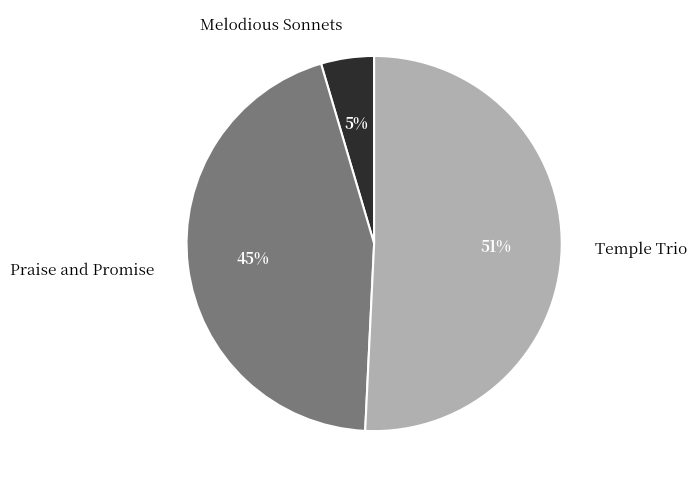

Does Melodious Sonnets account for over 50% of the chart?

No